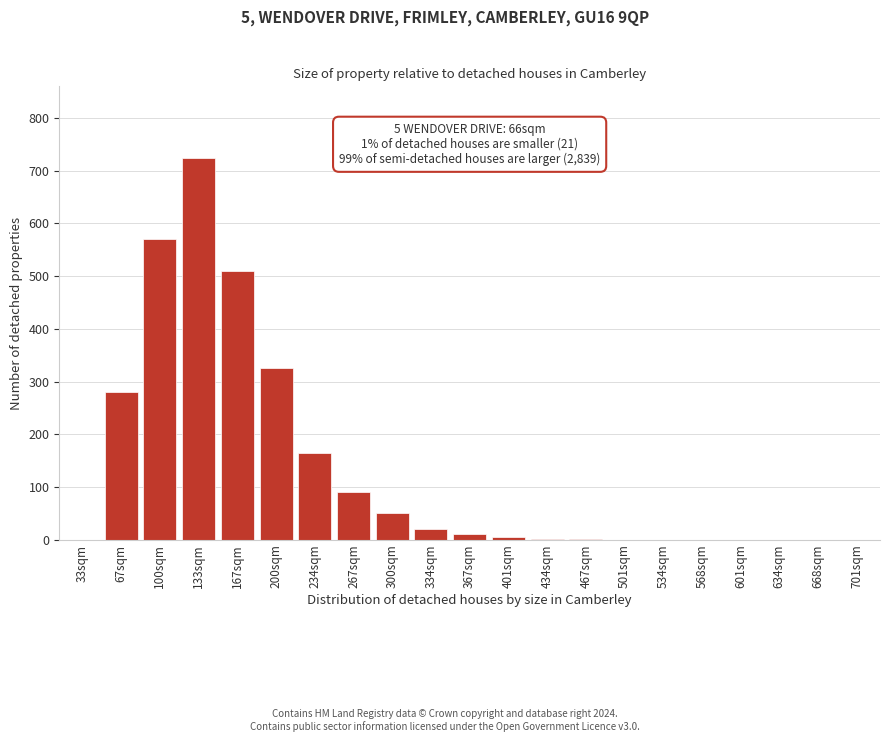

The value at 634sqm is 319. True or false?

False